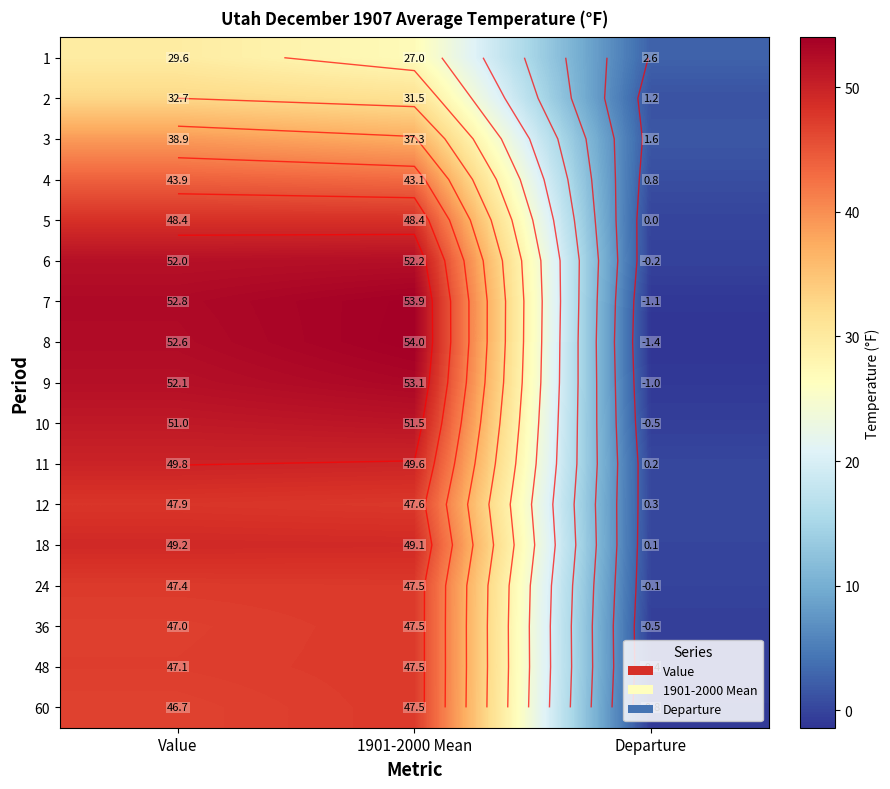

At which category does the chart reach its minimum across all series?

Departure